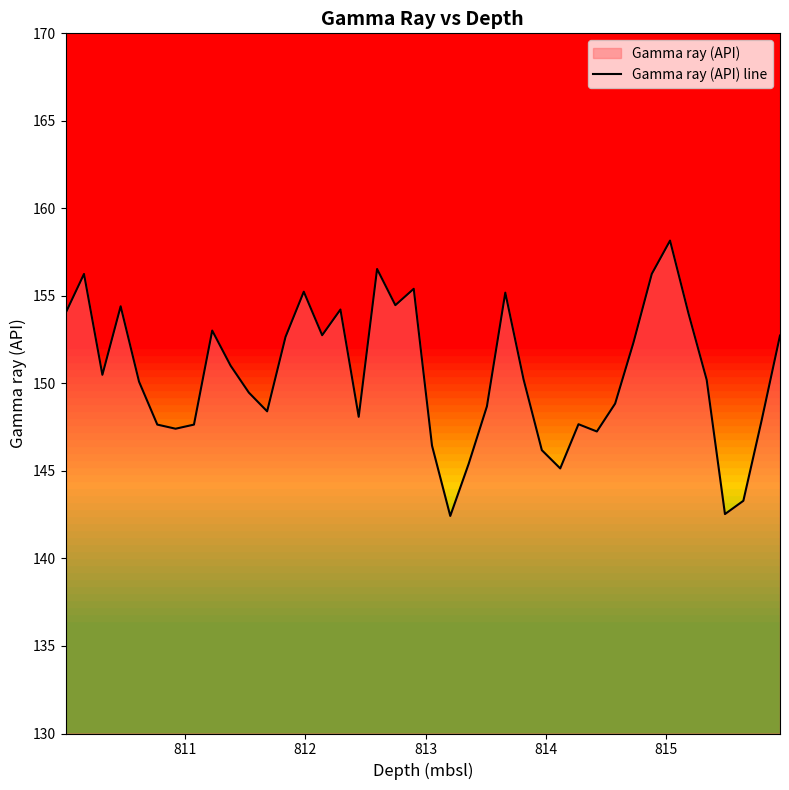

Reading right to left, list all the values displayed in this chart.

152.7	147.9	143.3	142.5	150.2	154.0	158.2	156.3	152.3	148.8	147.3	147.7	145.1	146.2	150.2	155.2	148.7	145.4	142.4	146.4	155.4	154.5	156.5	148.1	154.2	152.8	155.2	152.7	148.4	149.5	151.0	153.0	147.6	147.4	147.6	150.1	154.4	150.5	156.3	154.0